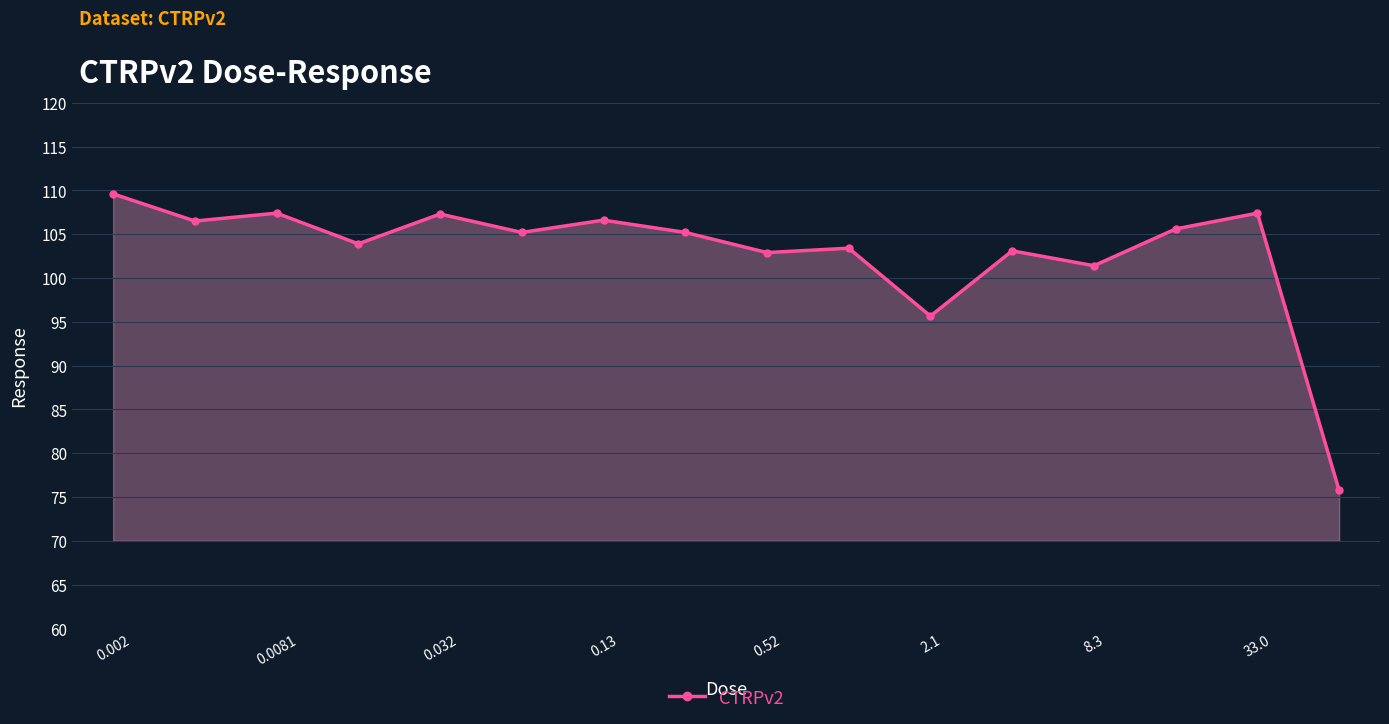

What is the value of the 1st point from the left?

109.6